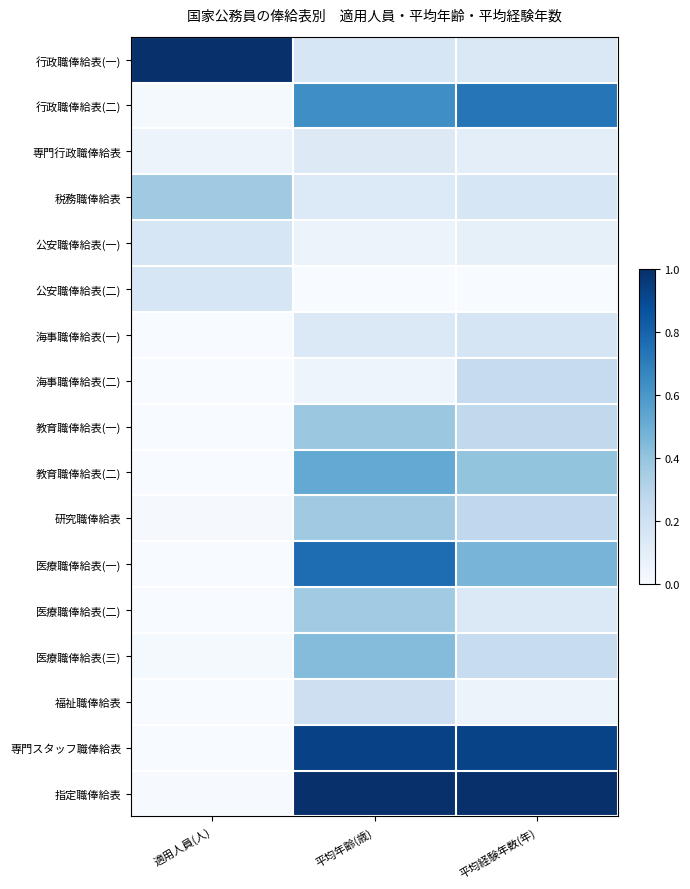

Count the number of categories in the chart.

3